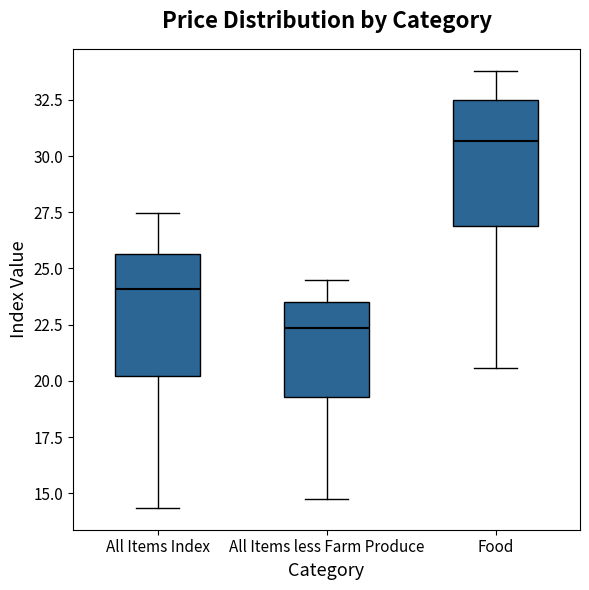

Which box has the highest median line?

Food